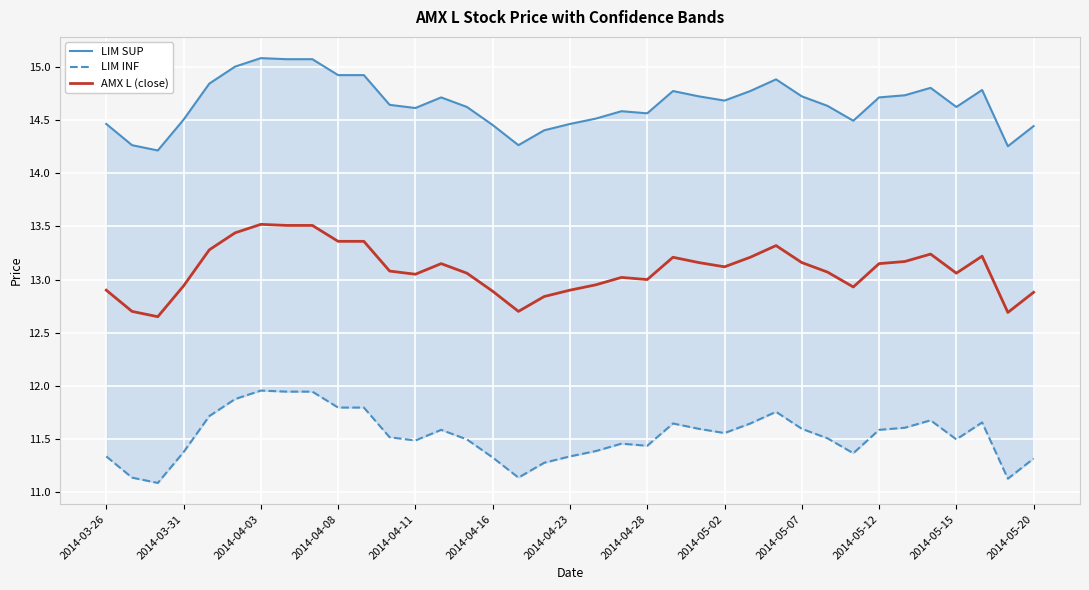

Is the value of LIM INF at 26 greater than the value of AMX L (close) at 22?

No